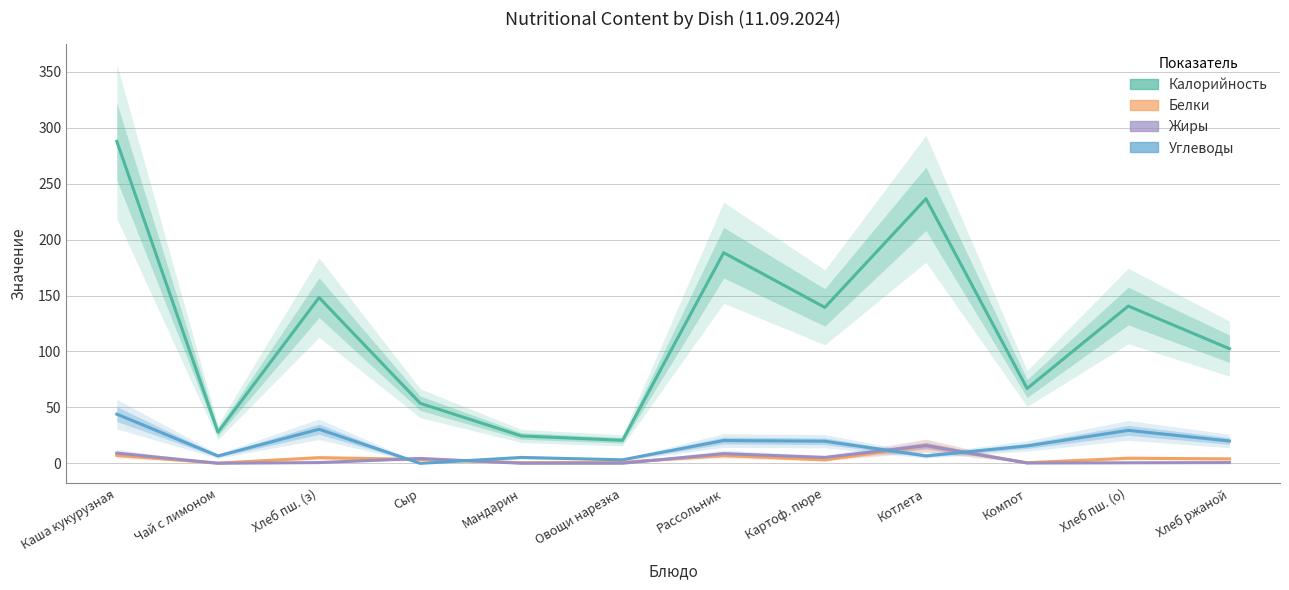

True or false: Калорийность has a value of 27.9 at Чай с лимоном.

True